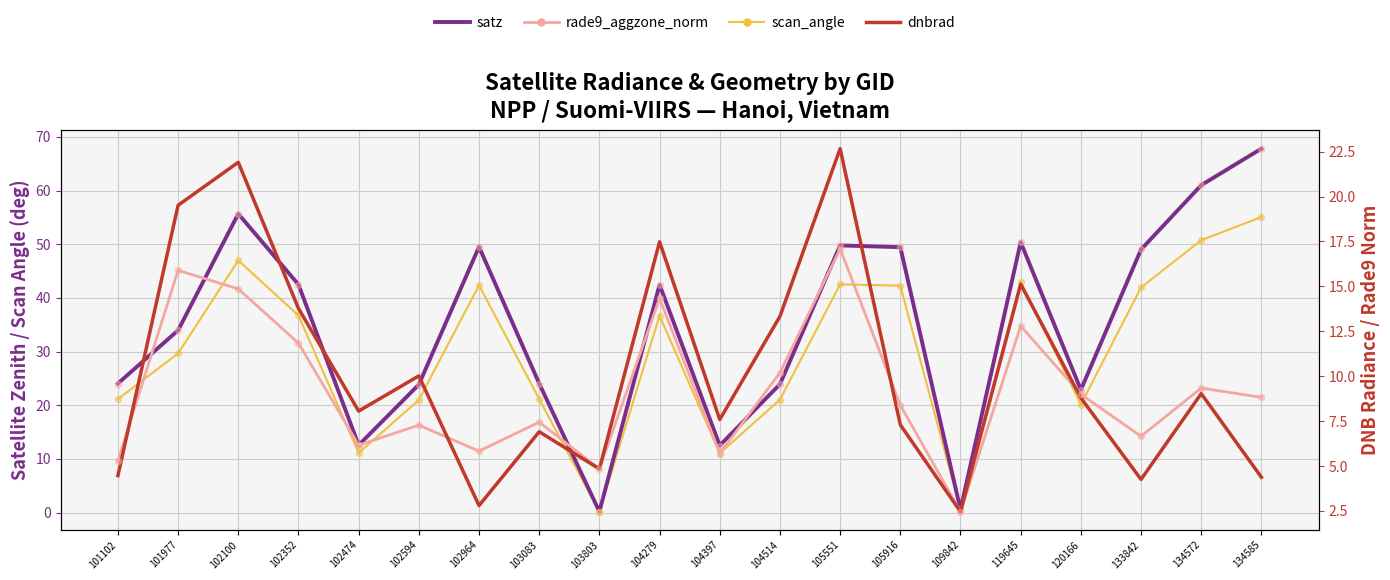

At how many categories does at least one series exceed 26?

11